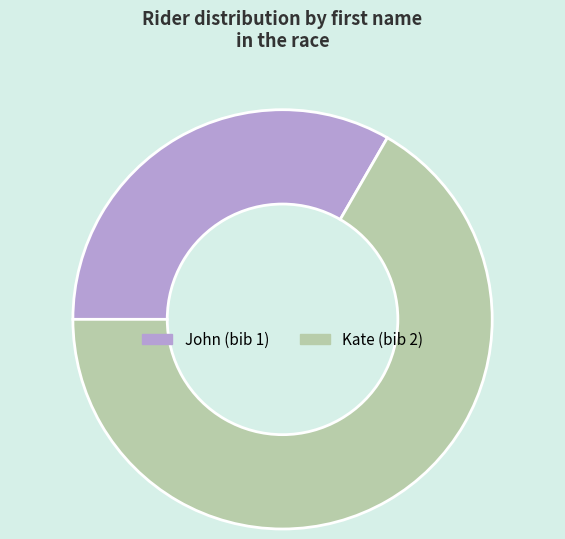

Between Kate and John, which is larger?

Kate